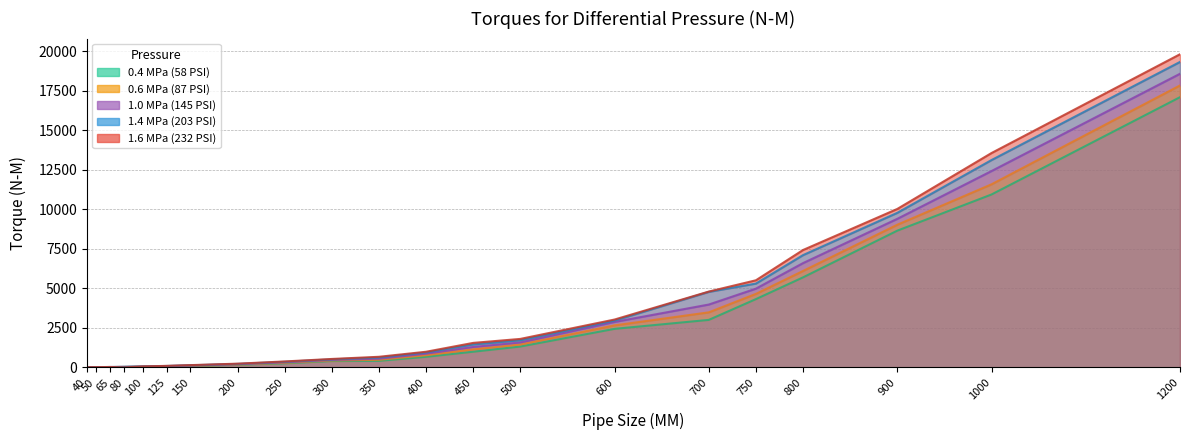

What is the sum of all 0.6 MPa (87 PSI) values?

60427.8